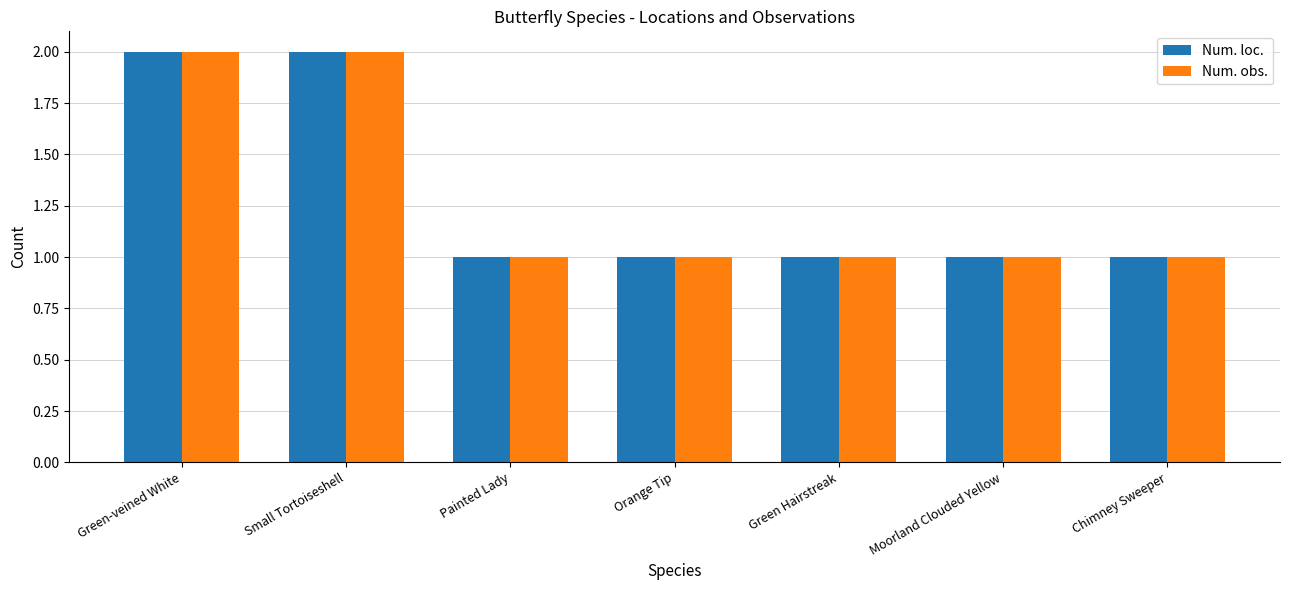

What is the sum of the Num. obs. values at Small Tortoiseshell and Chimney Sweeper?

3